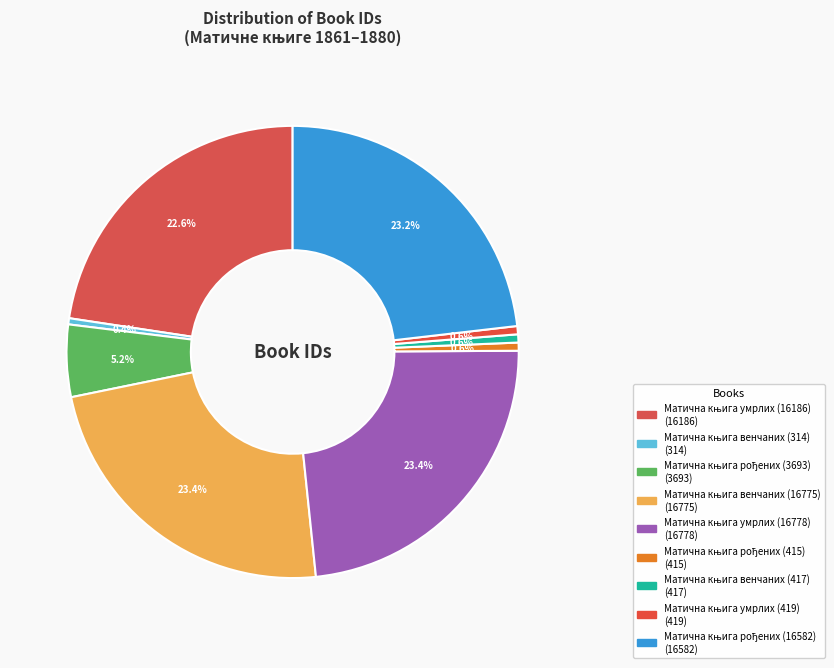

What percentage do Матична књига рођених (16582) and Матична књига умрлих (16778) together represent?

46.6%